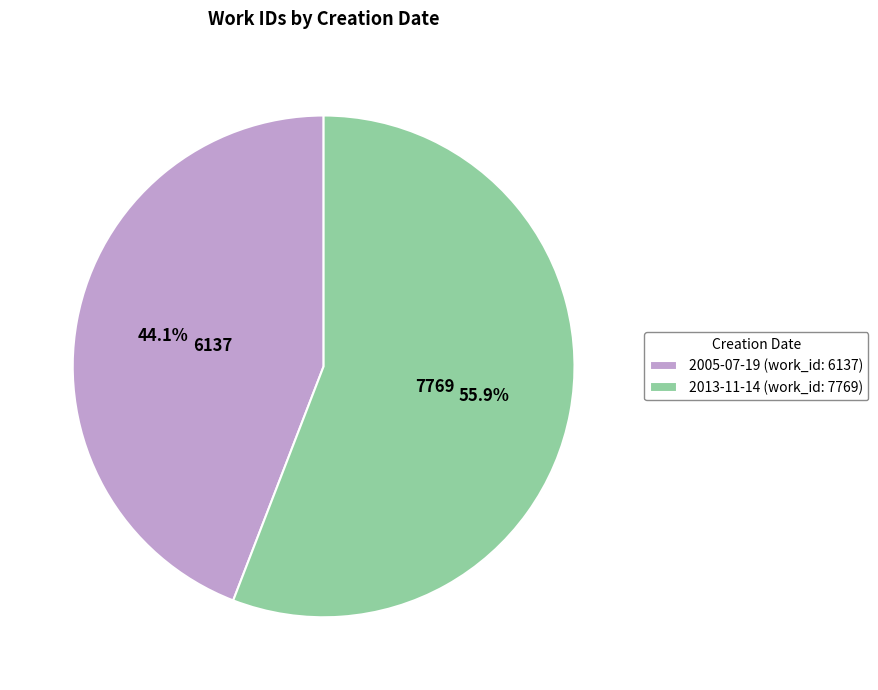

What is the ratio of the value at 2005-07-19 to the value at 2013-11-14?

0.8